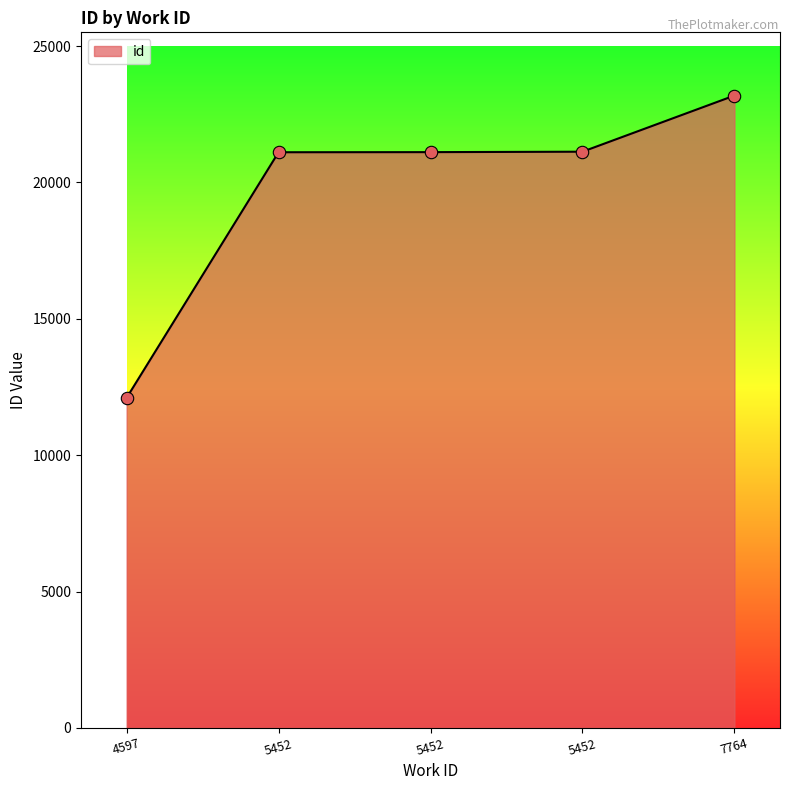

What is the change in value from 5452 to 5452?

+4